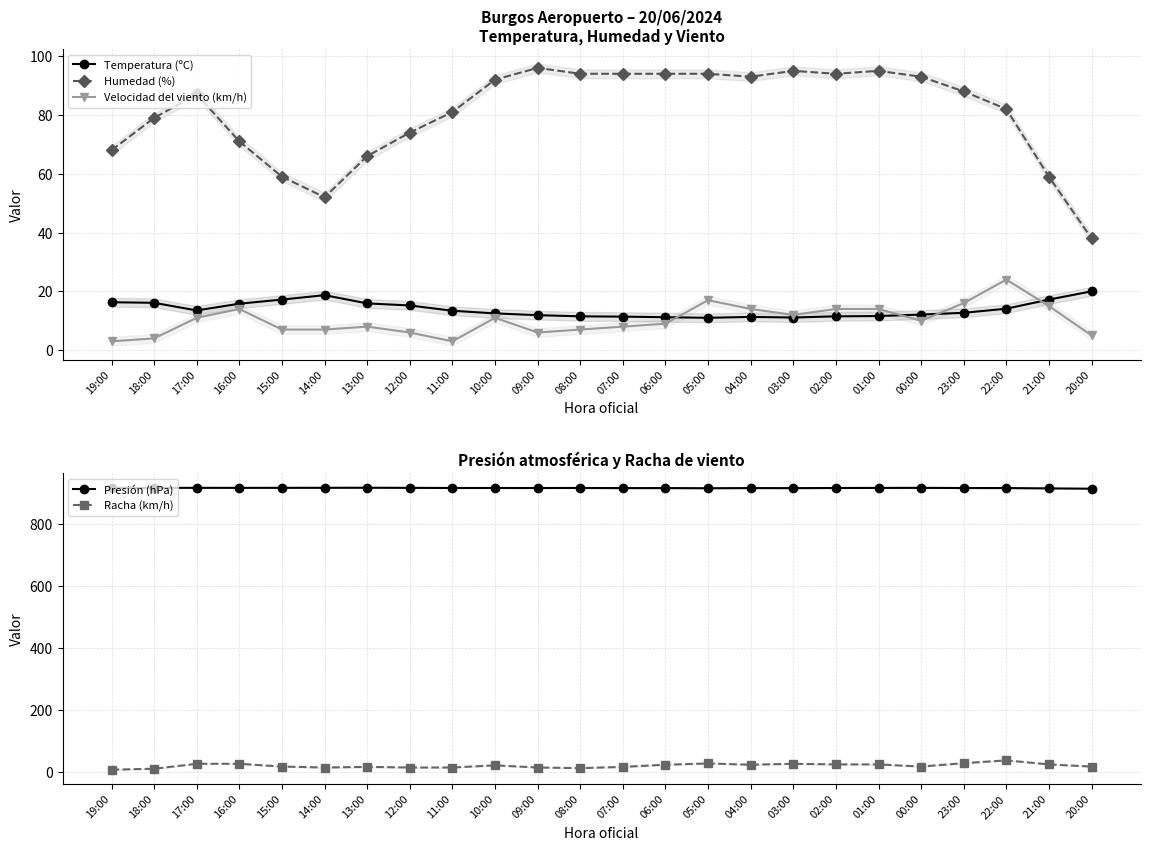

At which category is the sum across all series the highest?

22:00